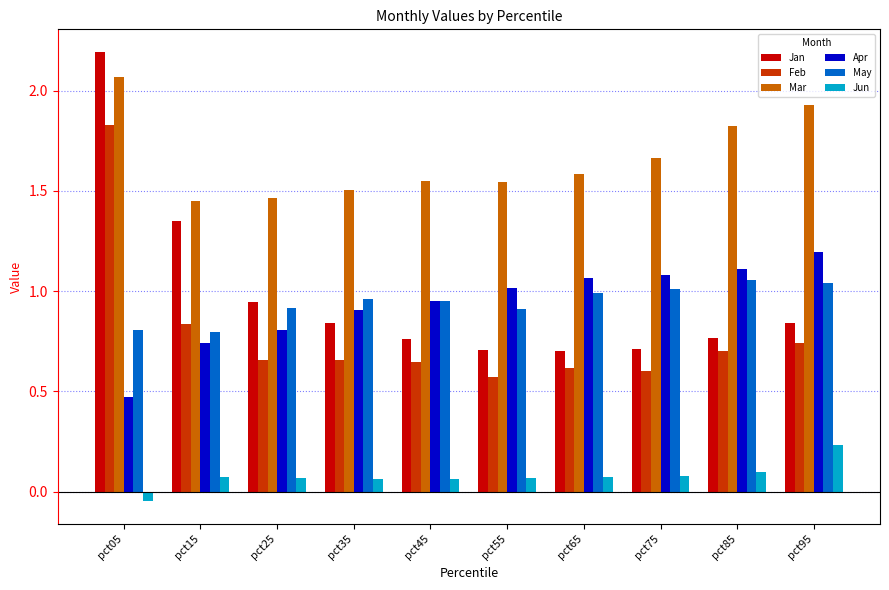

Rank the series by their maximum value, from highest to lowest.

Jan, Mar, Feb, Apr, May, Jun